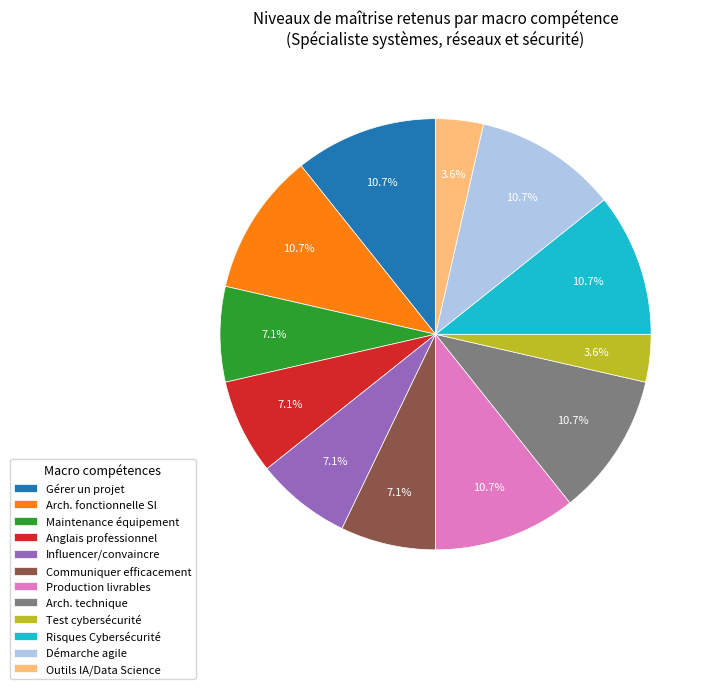

What percentage is NOT represented by Risques Cybersécurité?

89.3%